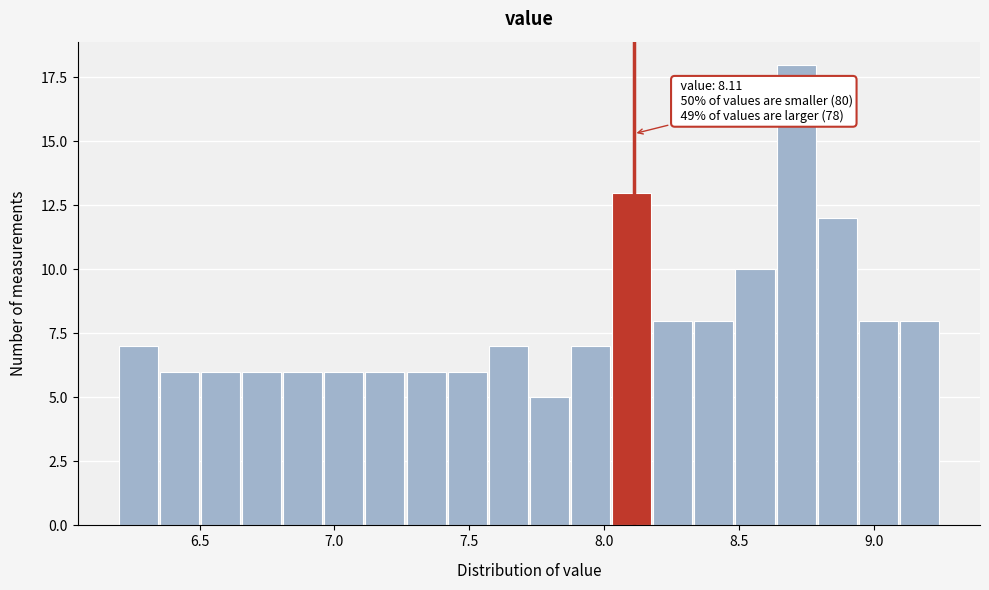

Read against the x-axis, roughly where is the centre of the tallest bar?

8.70